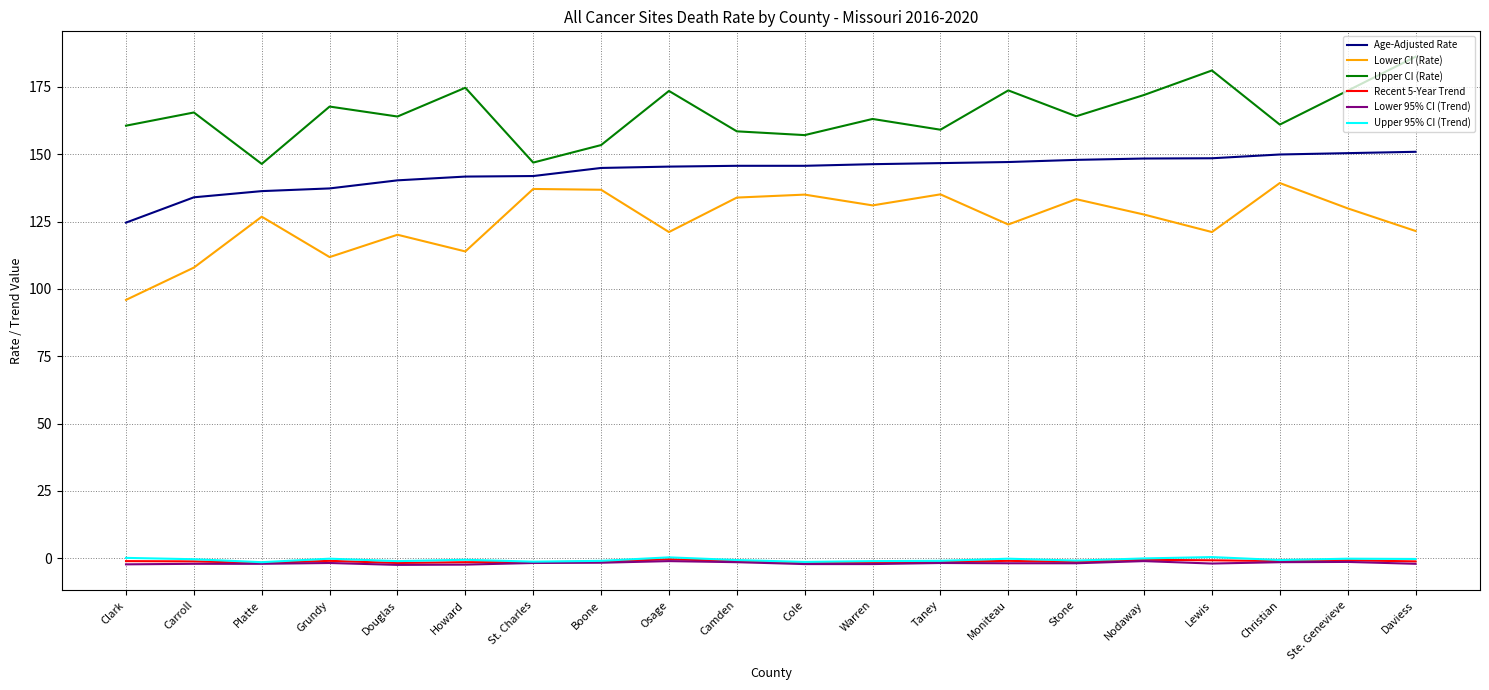

At which label does Age-Adjusted Rate reach its minimum?

Clark